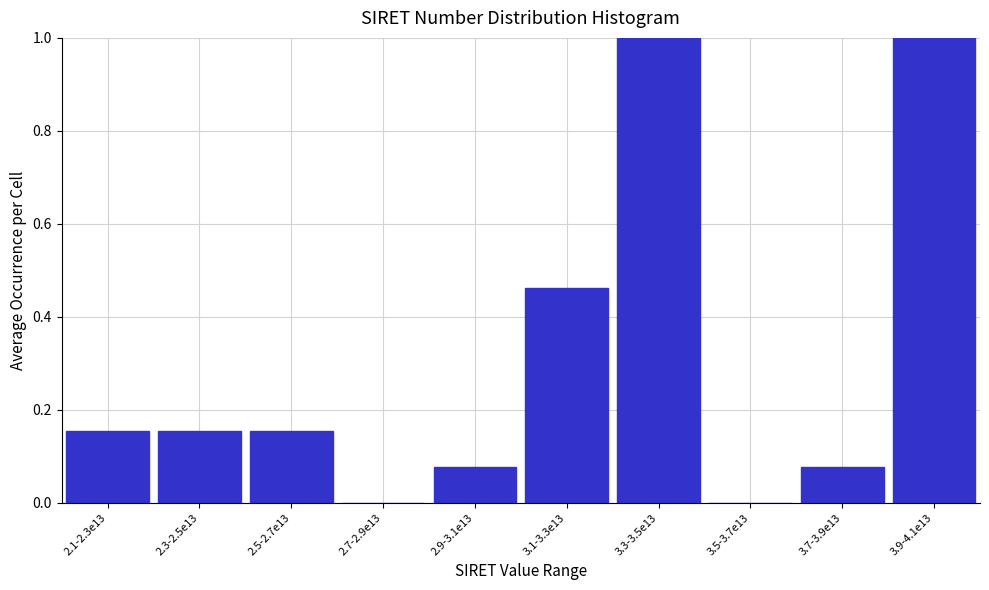

What is the change in value from 3.1-3.3e13 to 3.3-3.5e13?

+0.5